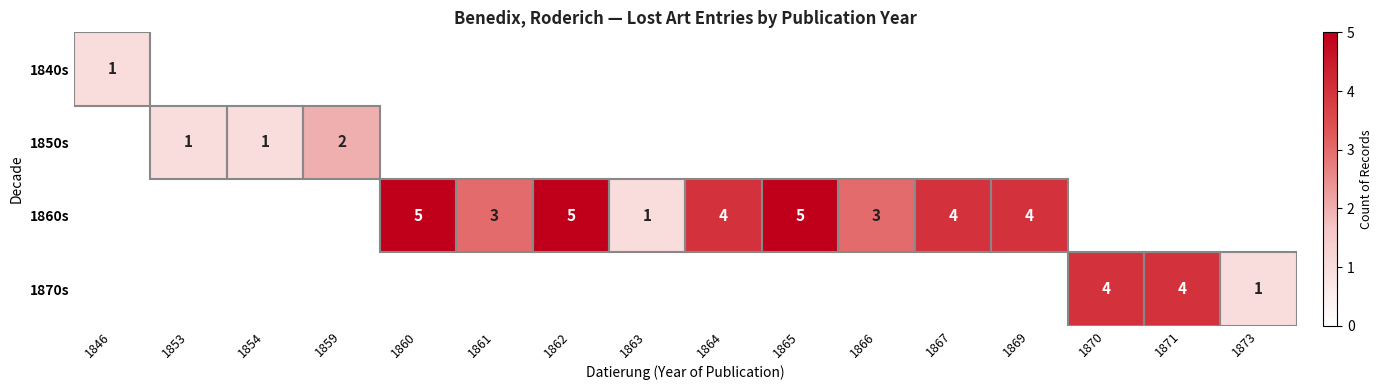

The 1860s series shows 2 at 1861. True or false?

False